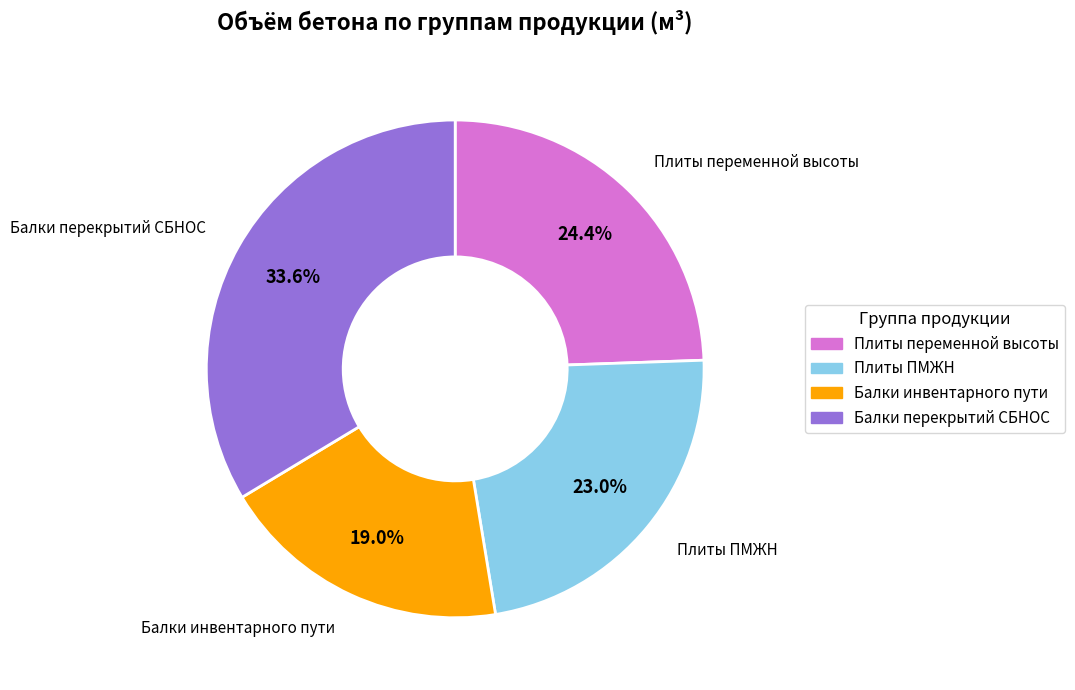

Rank the categories by value from lowest to highest.

Балки инвентарного пути, Плиты ПМЖН, Плиты переменной высоты, Балки перекрытий СБНОС